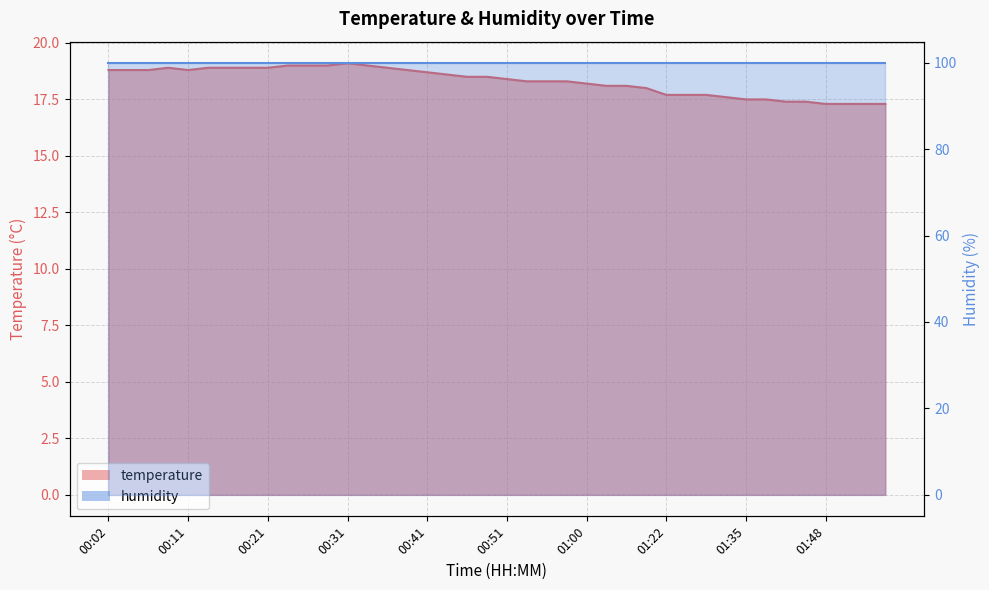

Between 00:11 and 01:55, which is larger?

00:11